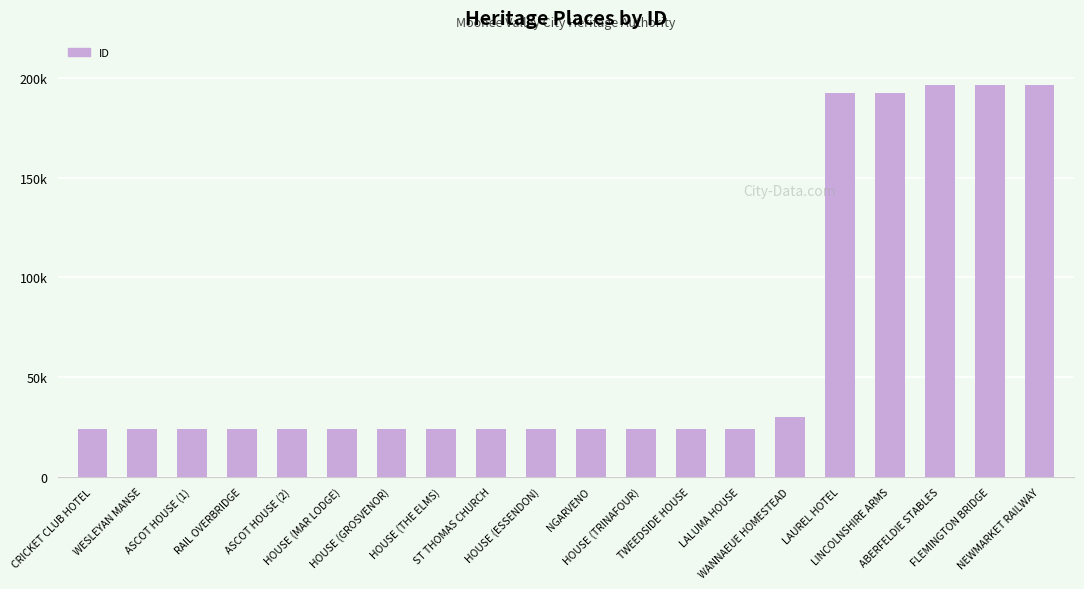

Does the chart contain any negative values?

No